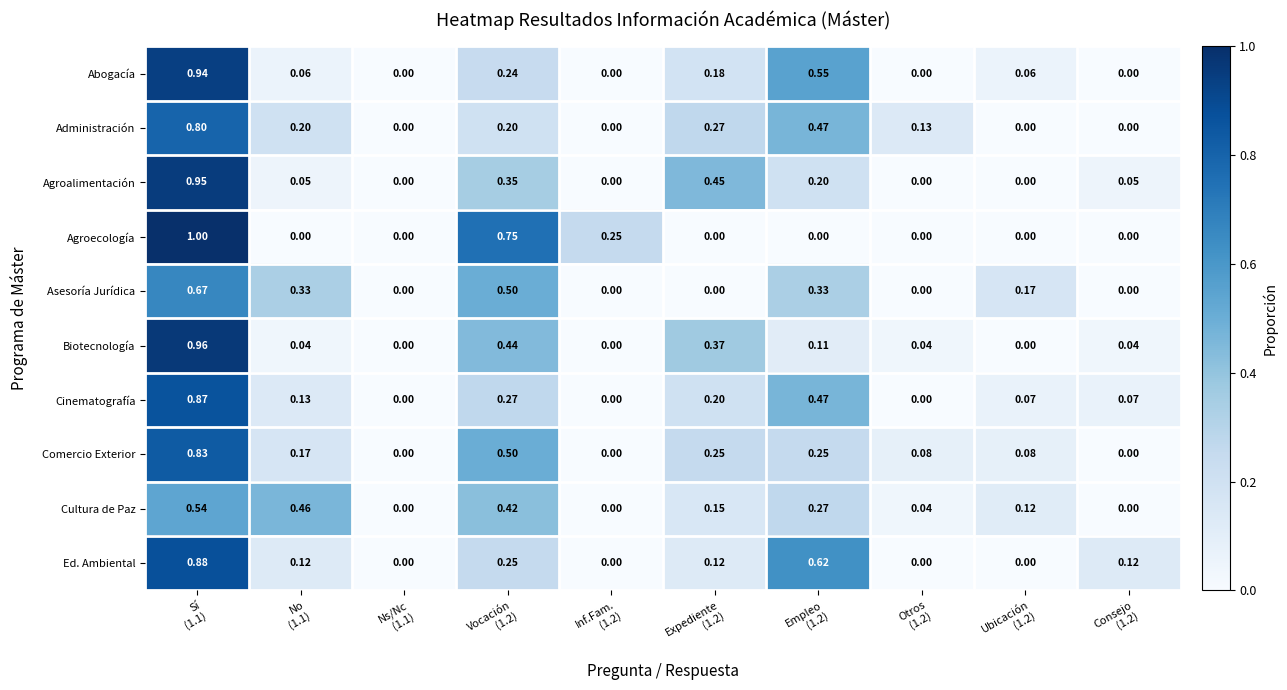

Which series has the largest range (max minus min)?

Agroecología